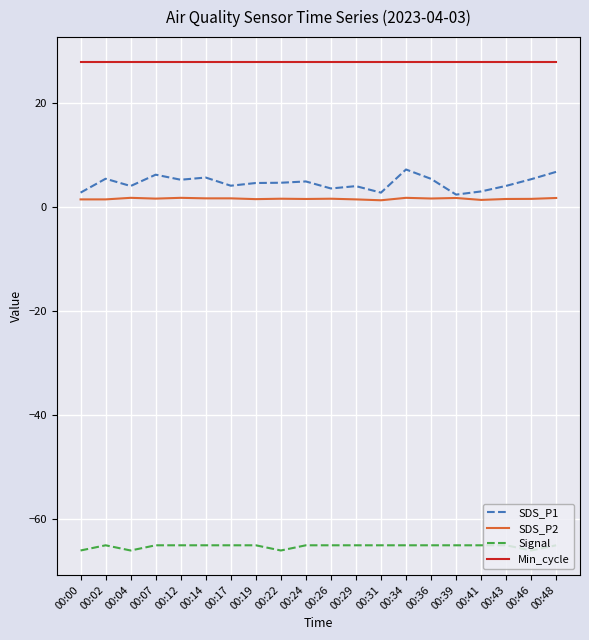

What is the smallest value displayed?

-66.0